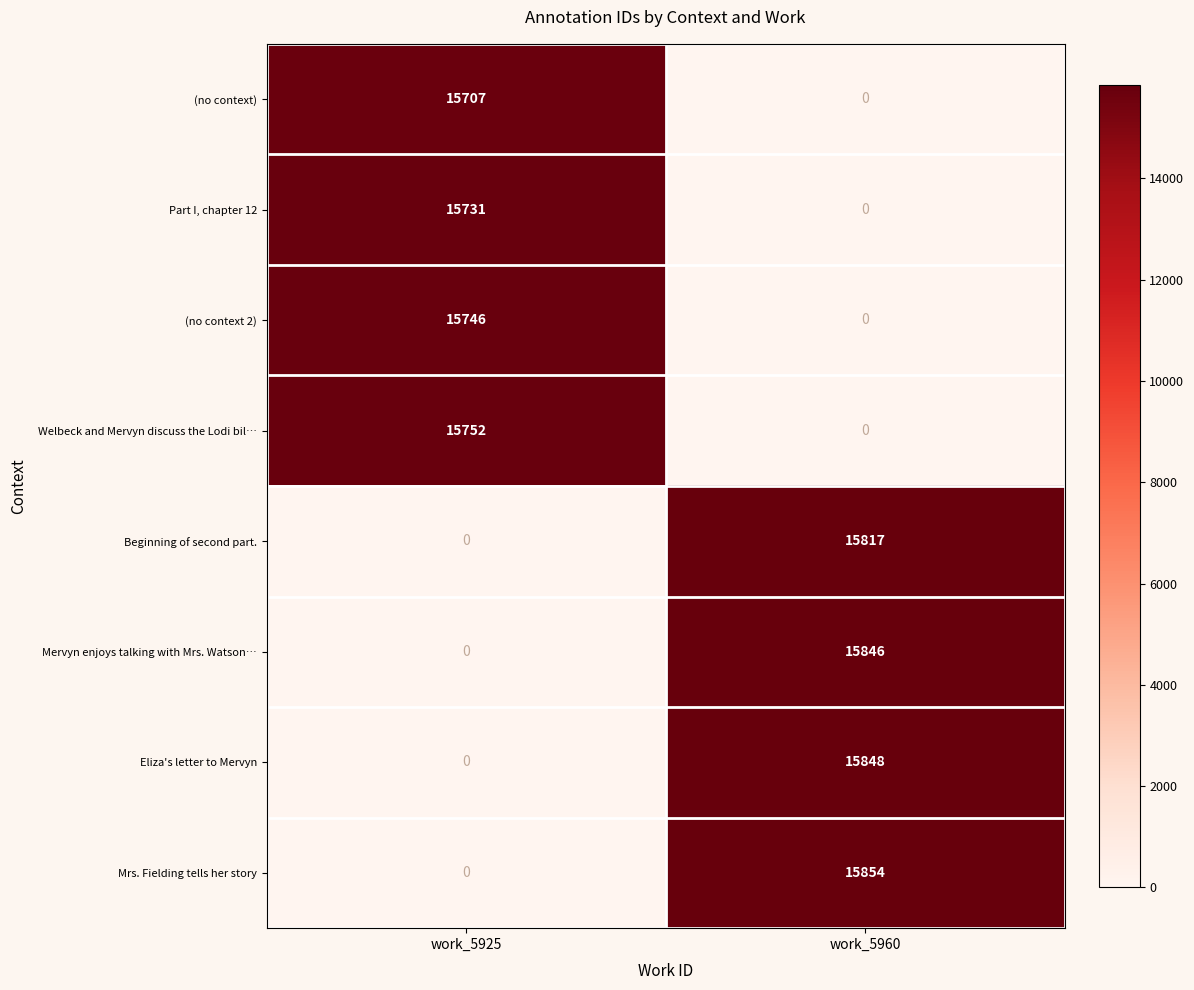

How many categories are shown in the chart?

2